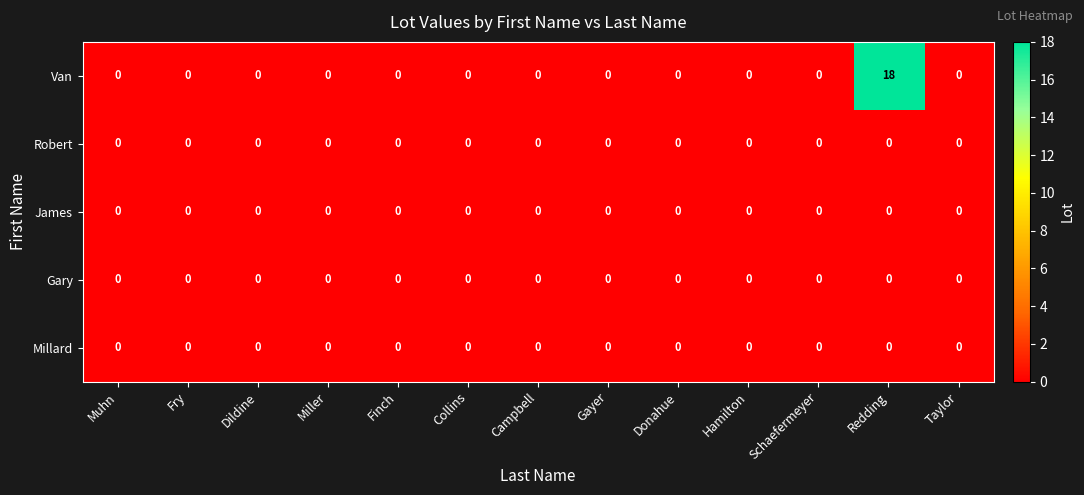

True or false: Van has a value of 0 at Campbell.

True